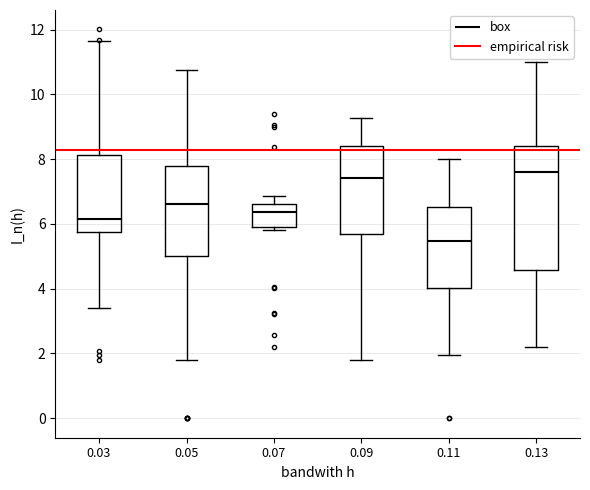

Where does the upper whisker of the box at x = 0.05 end on the y-axis? The values are not printed on the chart, so give them approximately, as read against the axis.

10.8